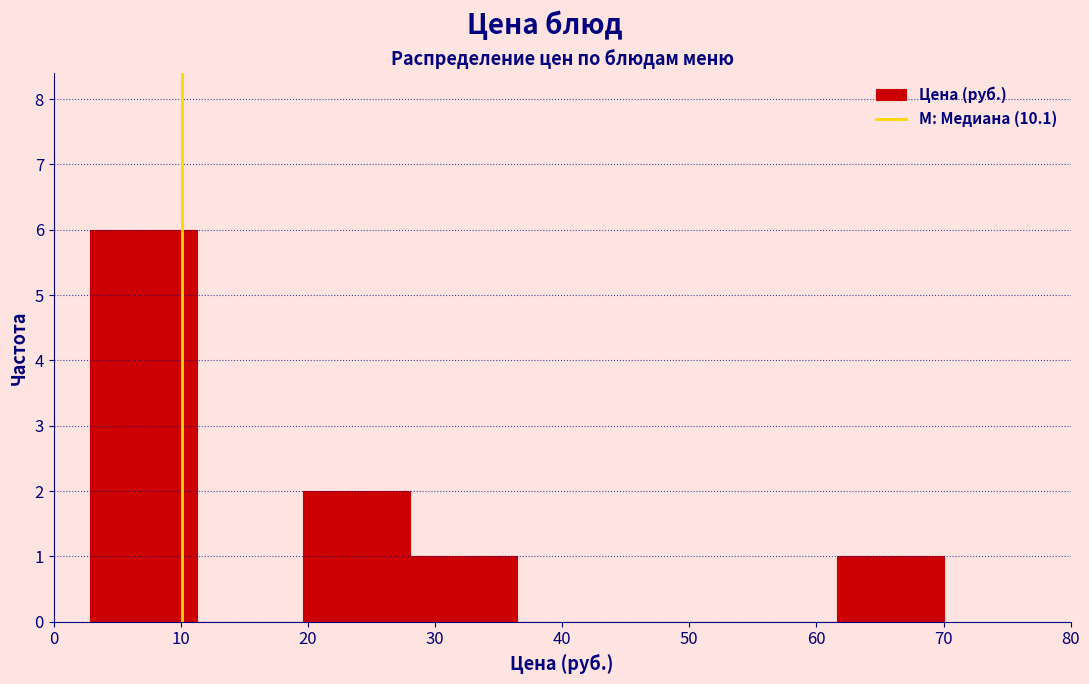

Reading left to right, transcribe this chart: for each bar, give the range it covers on the x-axis and its height. Neither the bar edges nor the heights are printed on the chart, so give them approximately, as read against the axes.

3 to 11: 6
11 to 20: 0
20 to 28: 2
28 to 36: 1
36 to 45: 0
45 to 53: 0
53 to 62: 0
62 to 70: 1